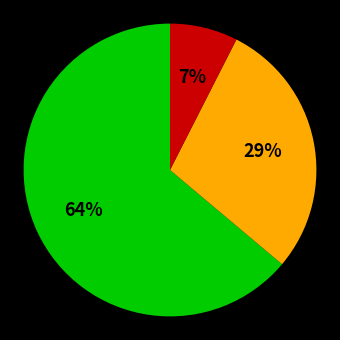

Is there any slice that represents more than half of the pie?

Yes